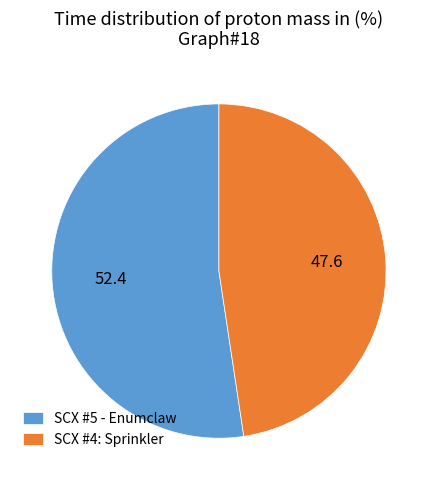

Which slice represents more than half of the pie?

SCX #5 - Enumclaw